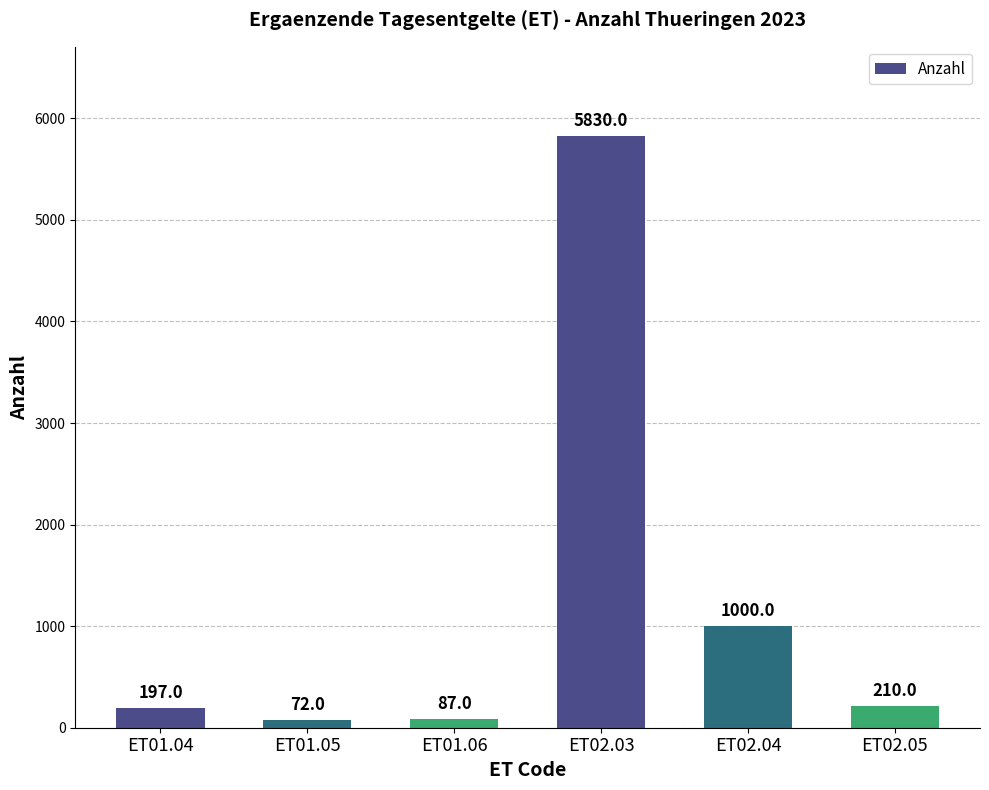

The value at ET02.03 is 5830. True or false?

True